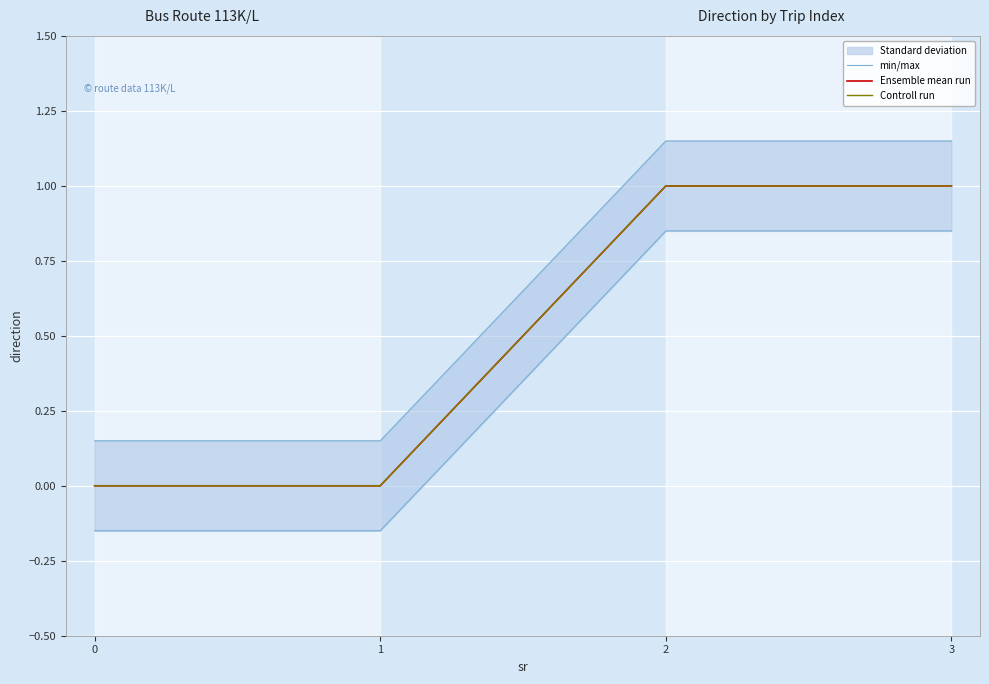

True or false: Controll run has a value of 0.3 at 1.

False